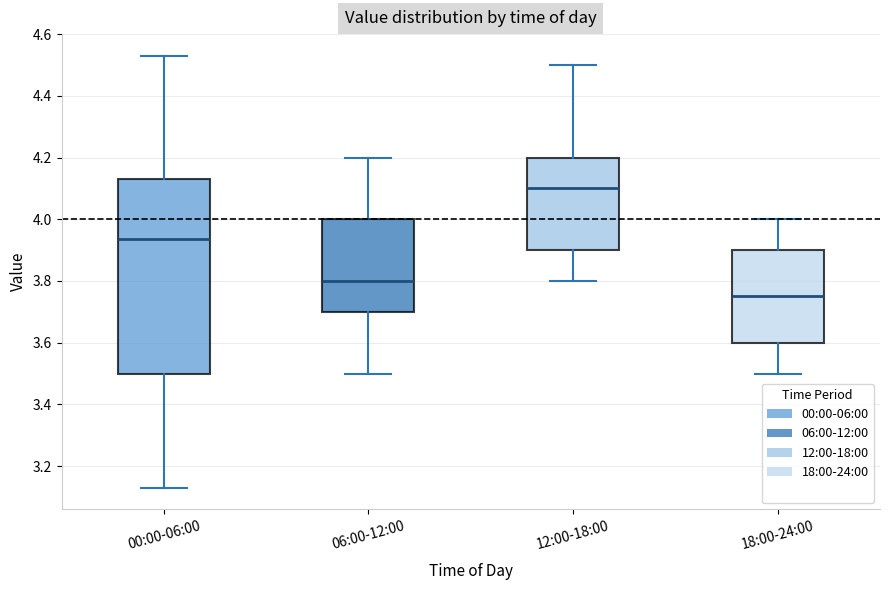

Comparing the boxes themselves (not the whiskers), which one is the tallest?

00:00-06:00